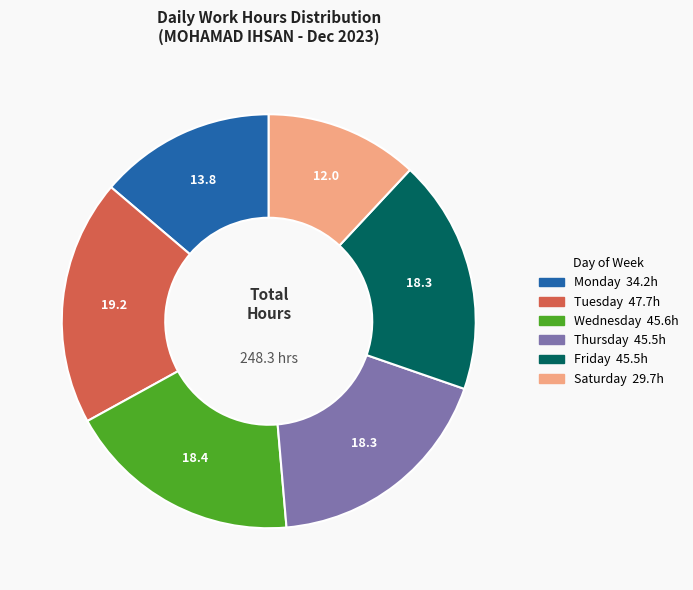

Is there a majority slice in this chart?

No